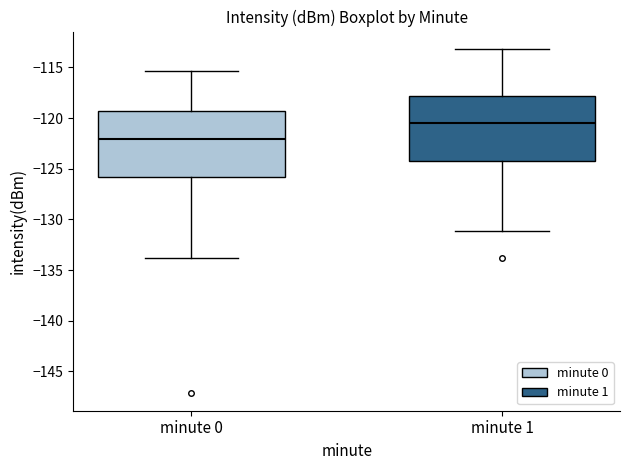

Reading left to right, transcribe this box plot: for each box, give where its median line is, the range the box spans, and where its two whiskers end, as read against the y-axis. The values are not printed on the chart, so give them approximately, as read against the axis.

minute 0: median -122.0, box -126.0 to -119.5, whiskers -134.0 to -115.5
minute 1: median -120.5, box -124.0 to -118.0, whiskers -131.0 to -113.0